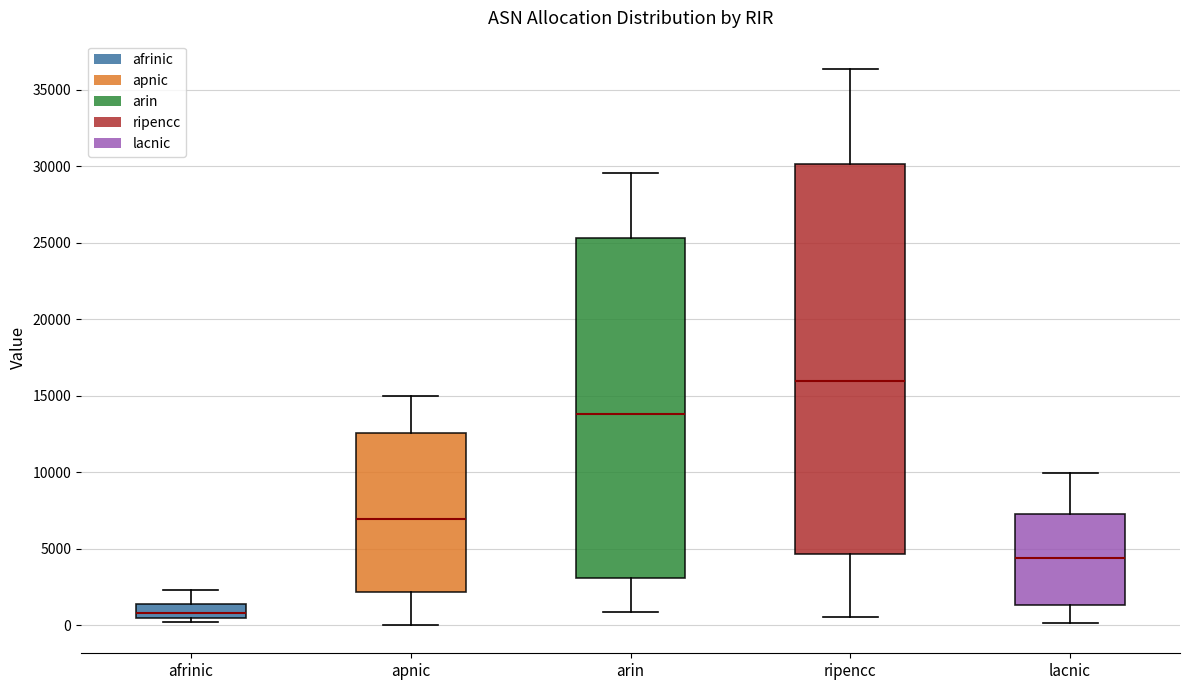

Reading left to right, transcribe this box plot: for each box, give where its median line is, the range the box spans, and where its two whiskers end, as read against the y-axis. The values are not printed on the chart, so give them approximately, as read against the axis.

afrinic: median 1000, box 500 to 1500, whiskers 0 to 2500
apnic: median 7000, box 2000 to 12500, whiskers 0 to 15000
arin: median 14000, box 3000 to 25500, whiskers 1000 to 29500
ripencc: median 16000, box 4500 to 30000, whiskers 500 to 36500
lacnic: median 4500, box 1500 to 7500, whiskers 0 to 10000